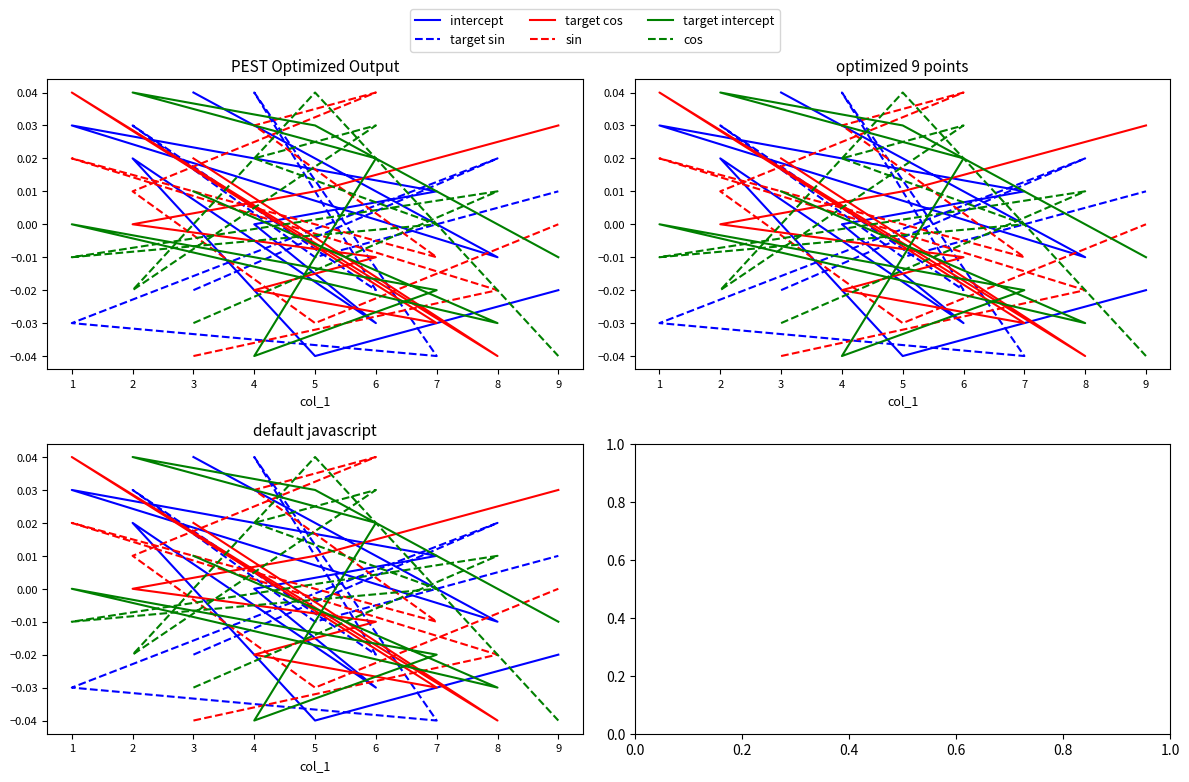

True or false: cos and target cos intersect in this chart.

True